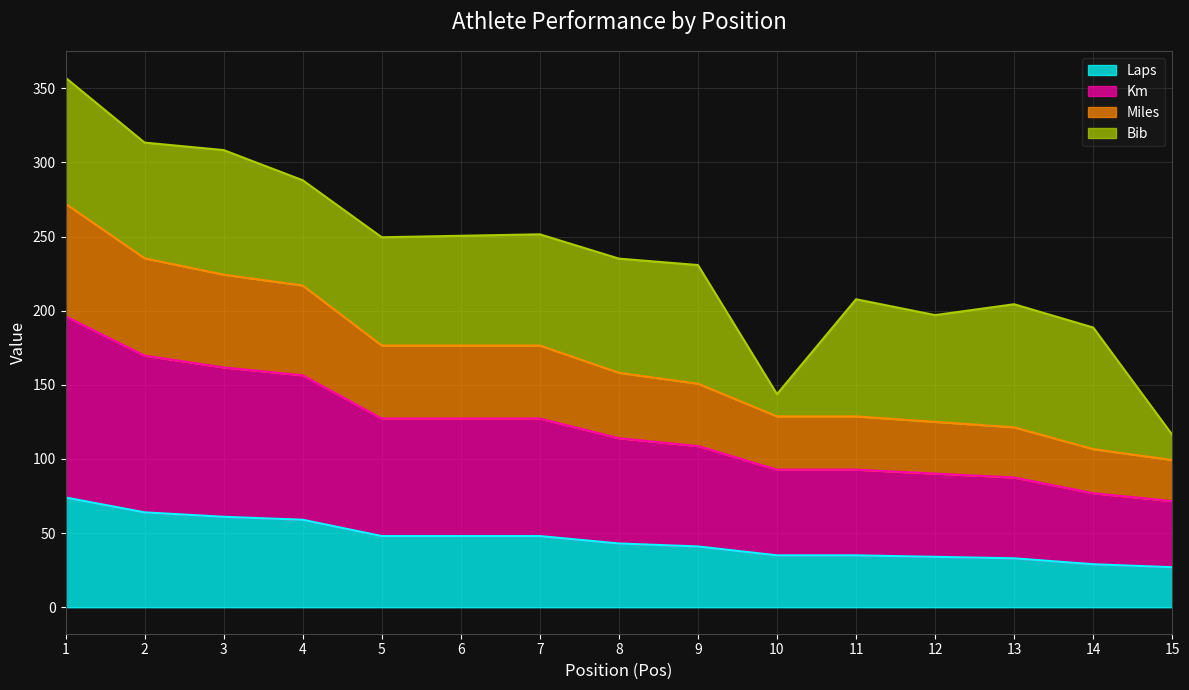

At which label is Miles closest to 185?

5